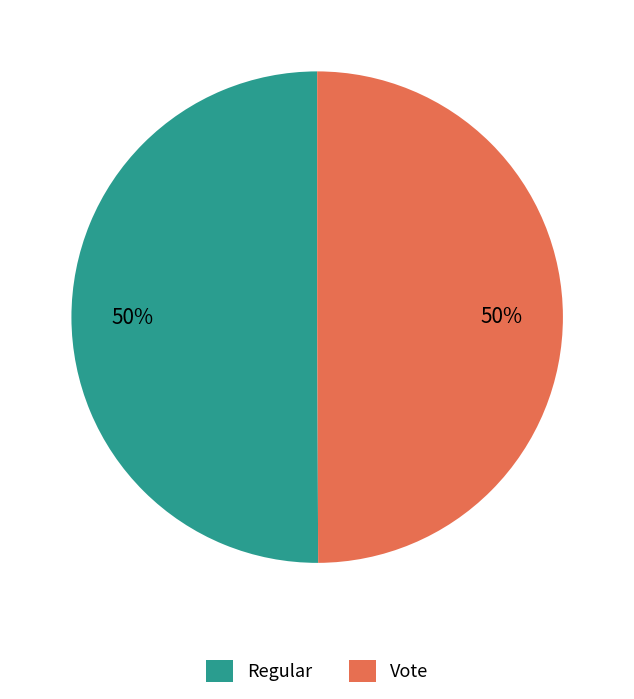

Count the number of slices in the pie.

2